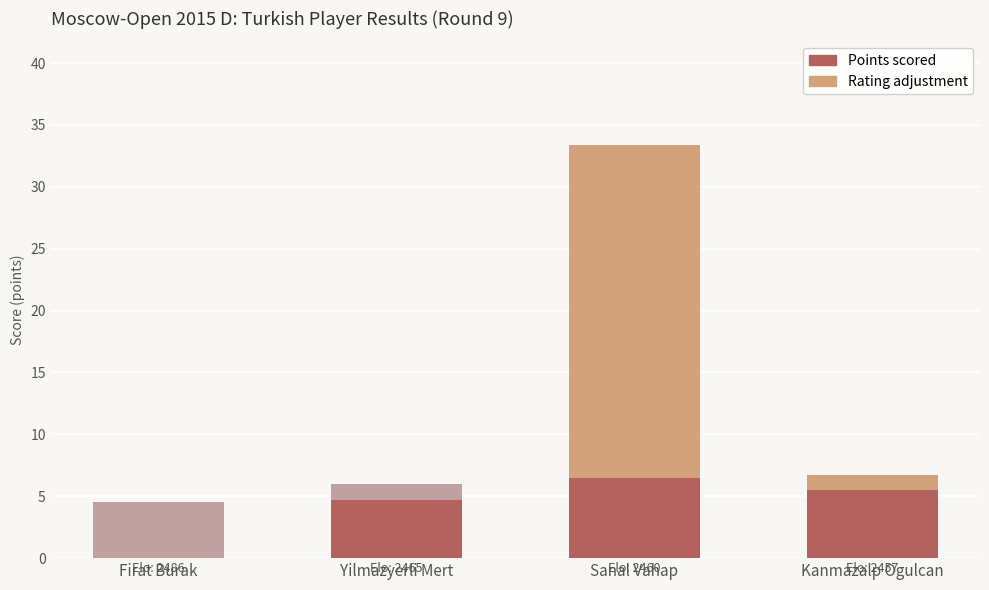

Where does the Rating adjustment (-) series first go above 1?

Firat Burak